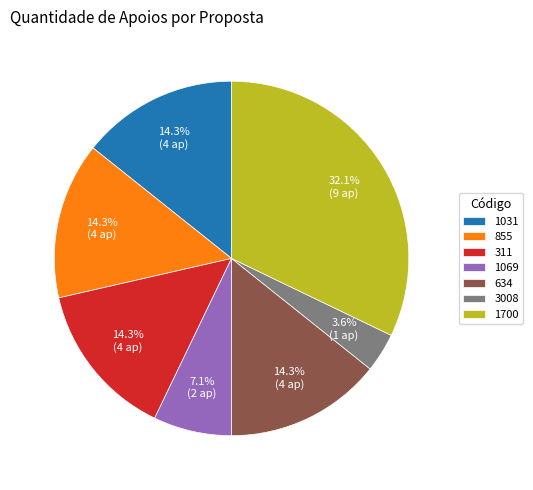

How many segments does this pie chart have?

7